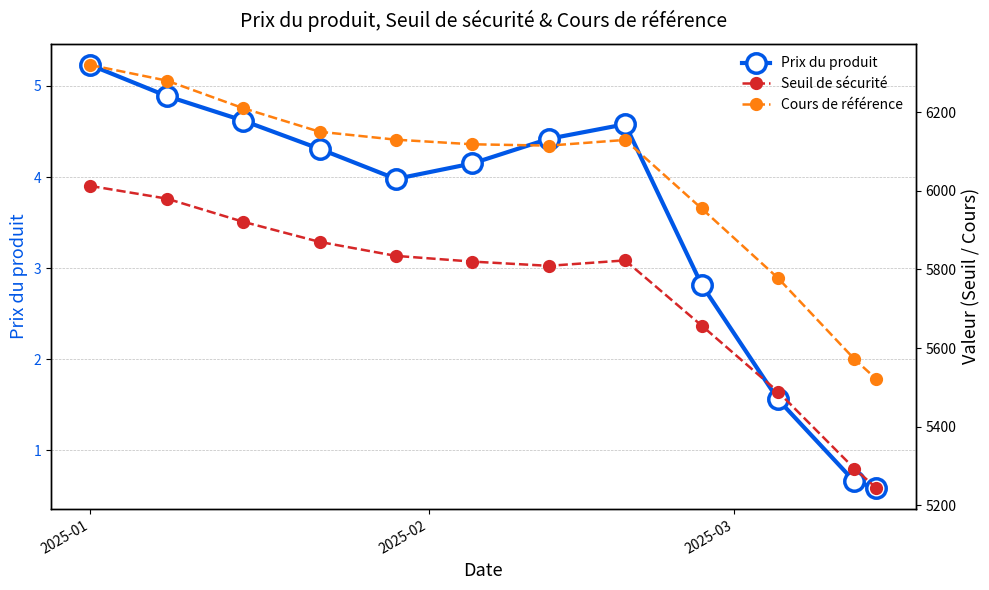

True or false: Seuil de sécurité and Cours de référence cross at least once.

False